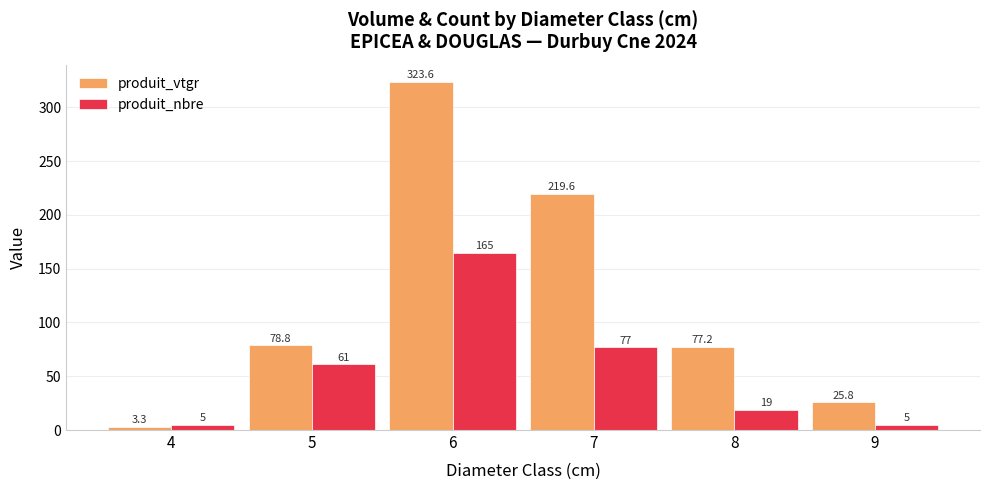

What is the value of the produit_nbre bar at the 5th from the left?

19.0